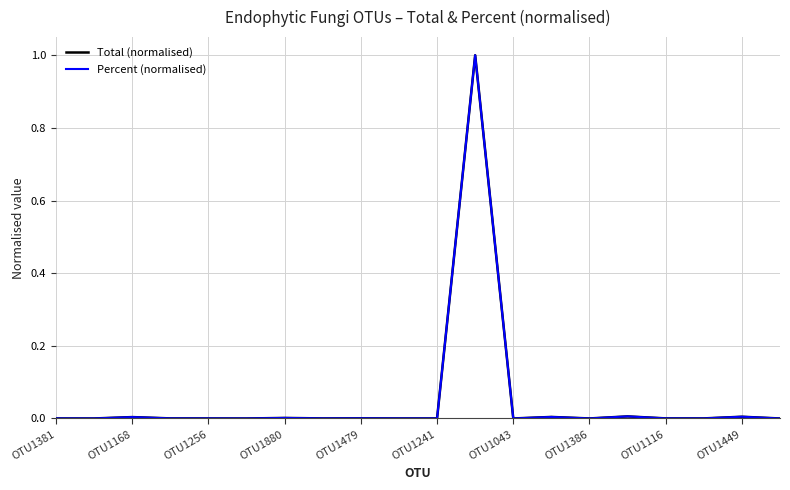

What is the maximum value shown in the chart?

1.0